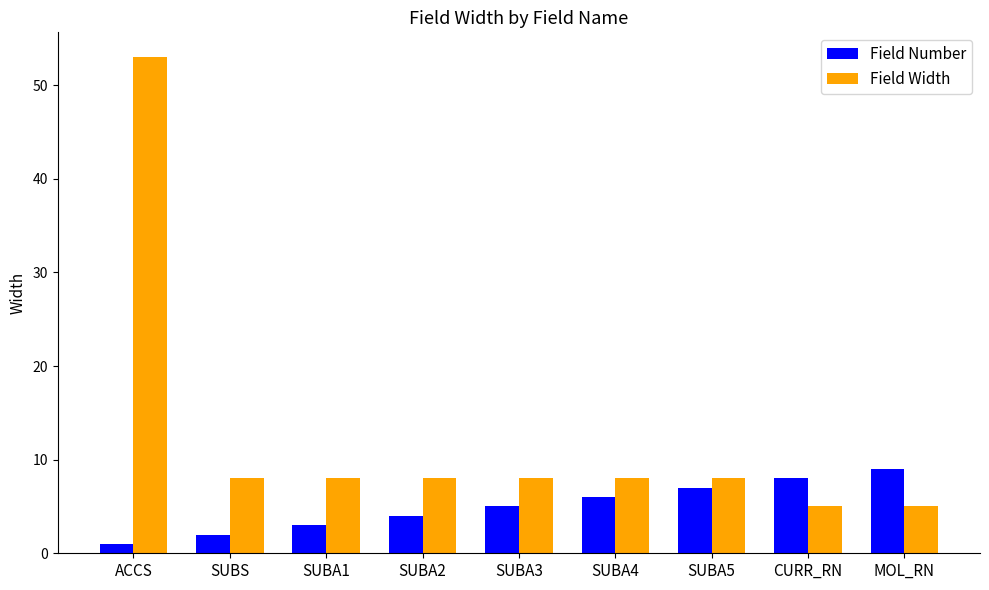

What position from the right is SUBS?

8